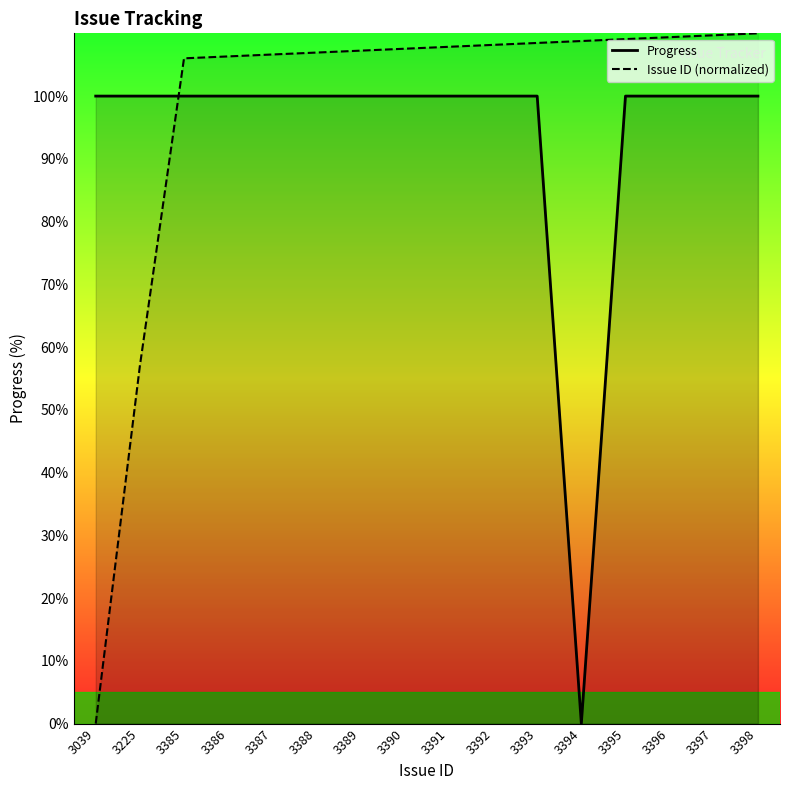

How many times do Progress and Issue ID (normalized) cross each other?

1